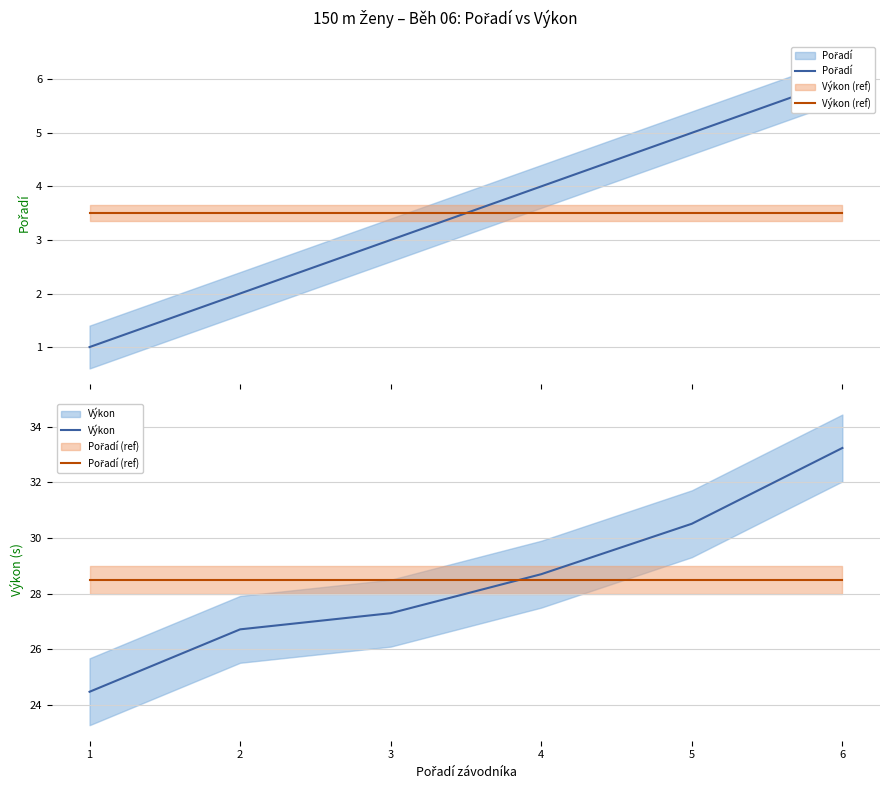

What is the value of the Výkon (ref) point at the 3rd from the left?

3.5